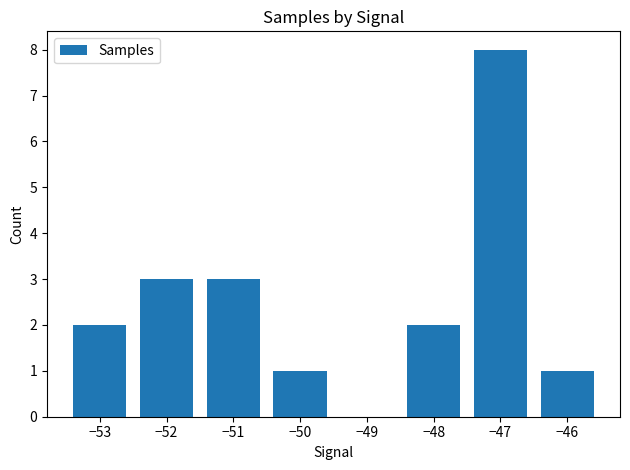

How many categories are shown in the chart?

7